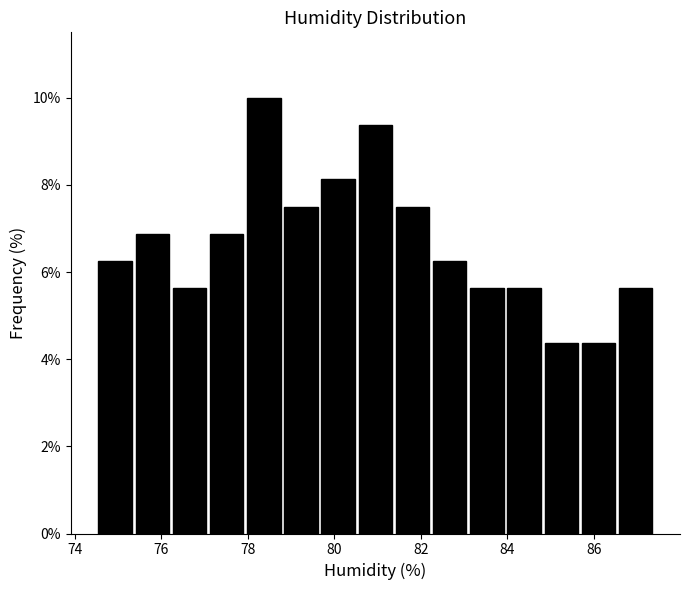

How tall is the bar that spans 77.08 to 77.94 on the x-axis? Neither the bar edges nor the heights are printed on the chart, so give them approximately, as read against the axes.

6.8